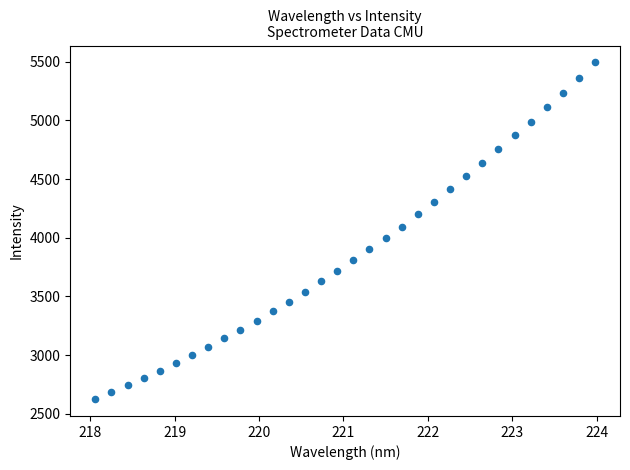

What is the range of X values (max minus min)?

5.9